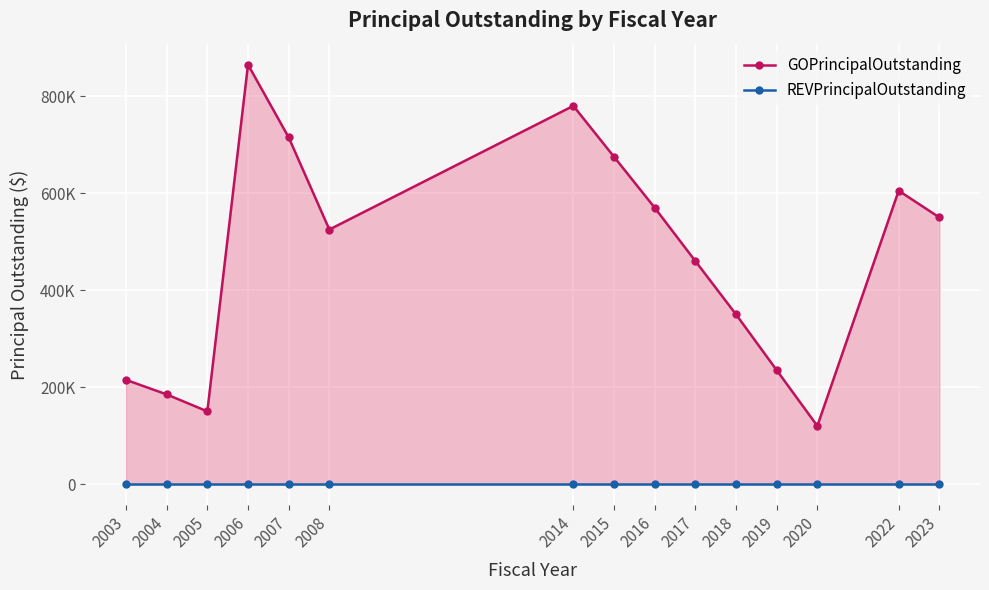

At how many categories does at least one series exceed 738906?

2